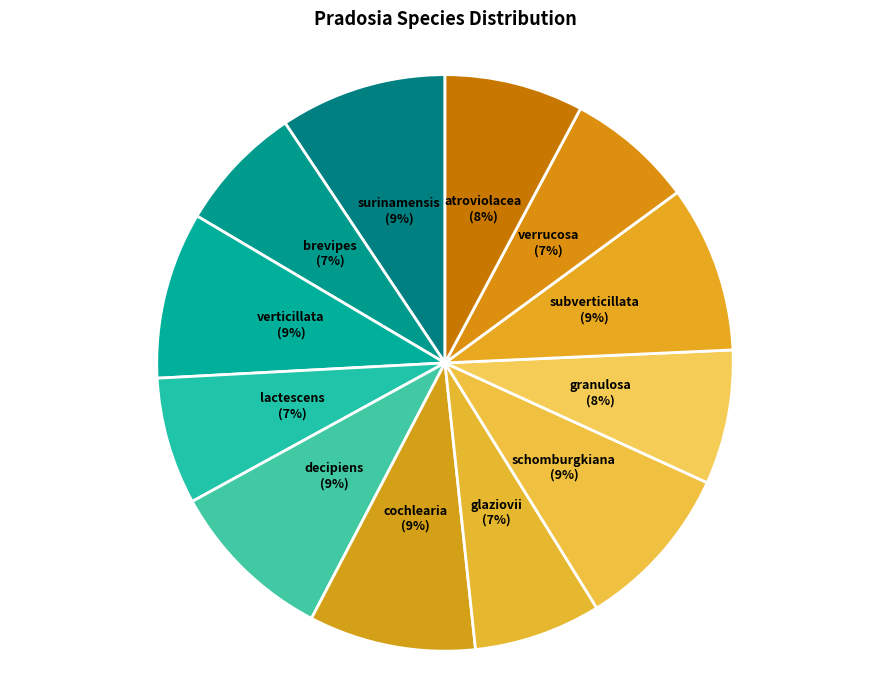

Count the number of slices in the pie.

12